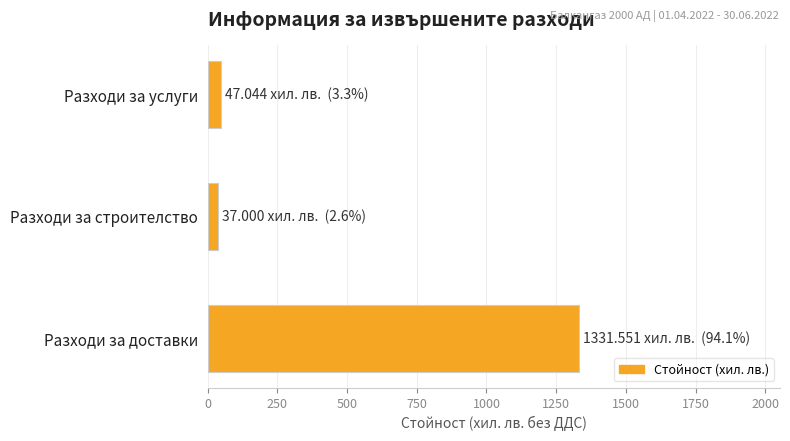

The value at Разходи за услуги is 47.0. True or false?

True